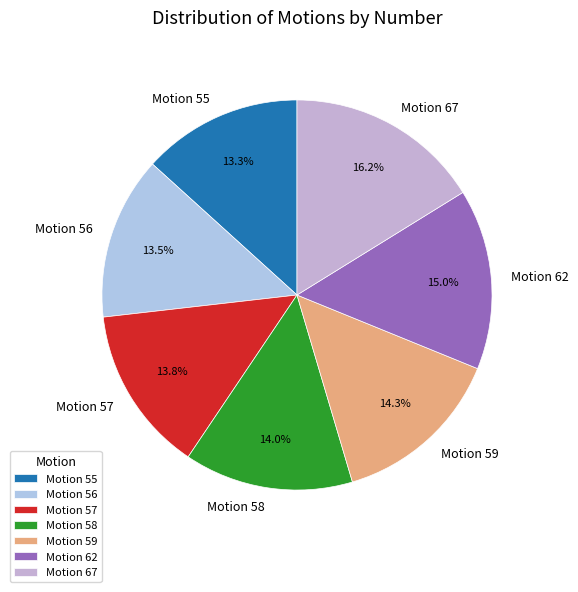

What is the ratio of the value at Motion 56 to the value at Motion 62?

0.9